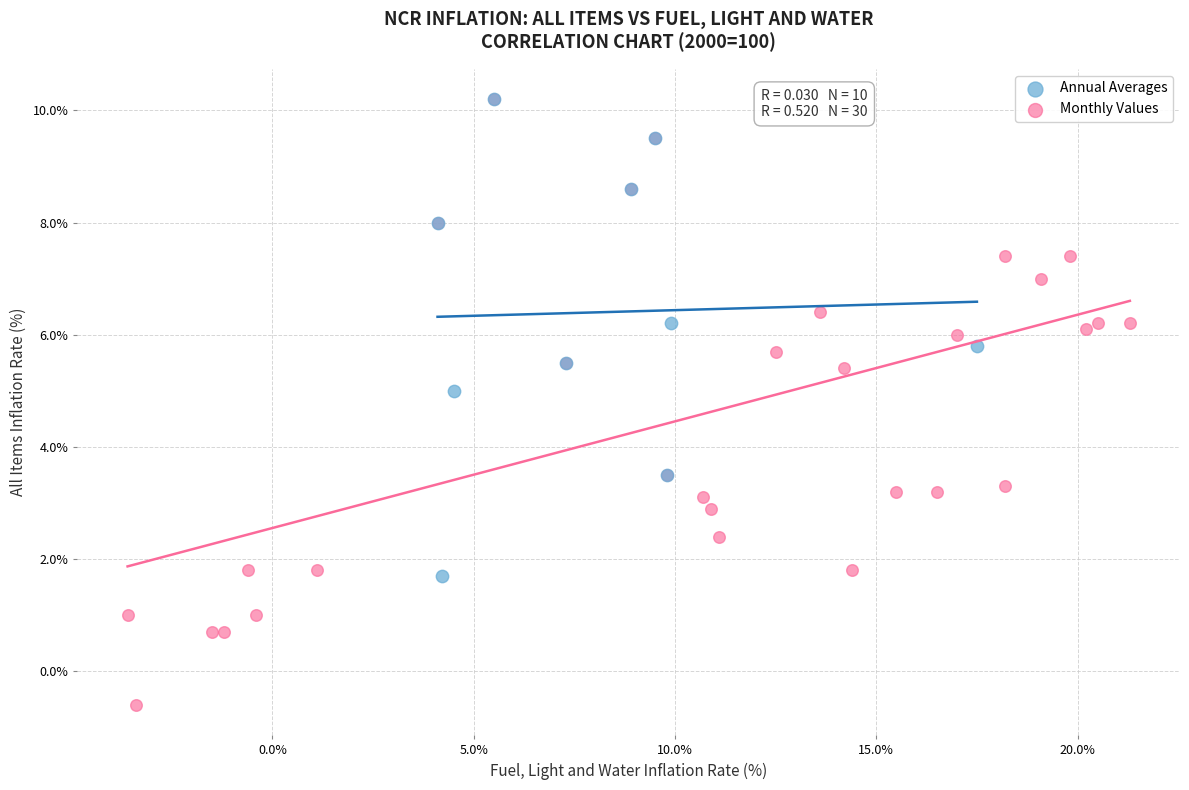

Which series contains the lowest Y value?

Monthly Values